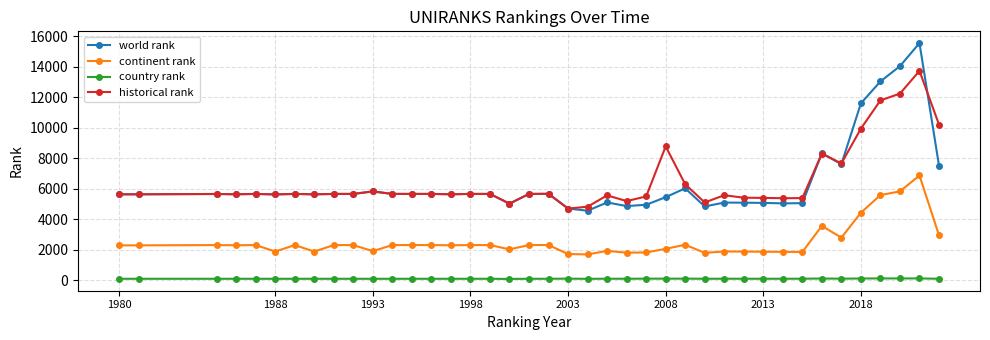

What is the lowest value of the historical rank series?

4708.0